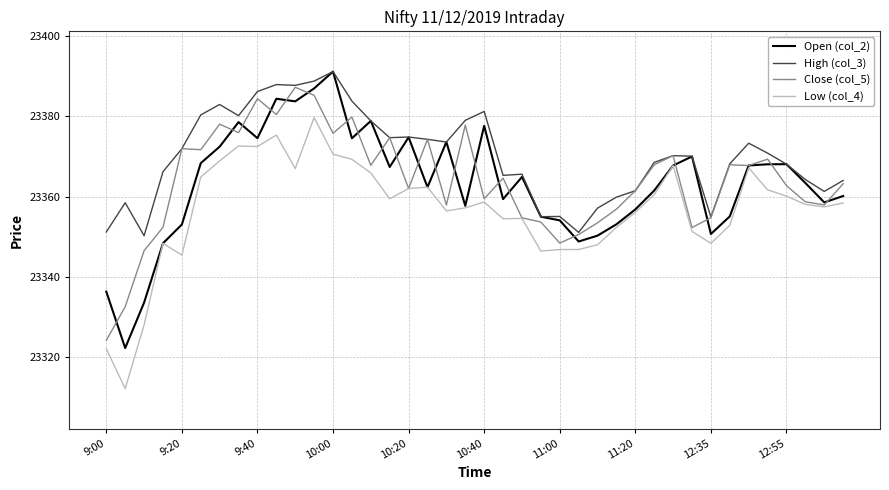

True or false: Low (col_4) and High (col_3) intersect in this chart.

False